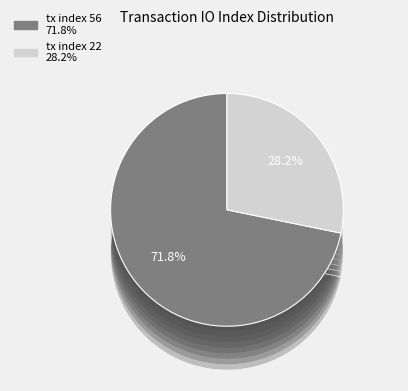

Which category accounts for the majority?

tx index 56